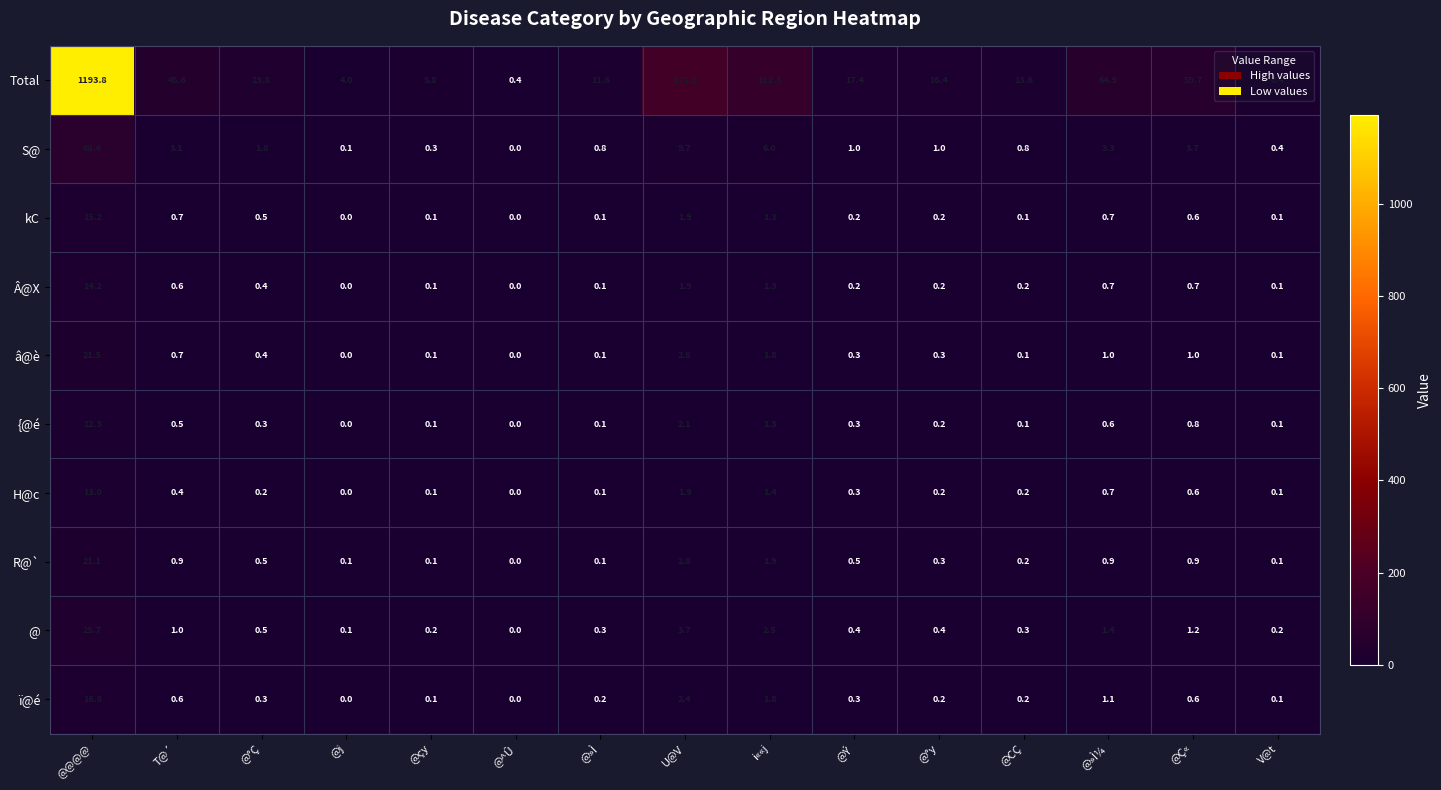

Which series has the widest spread of values?

Total